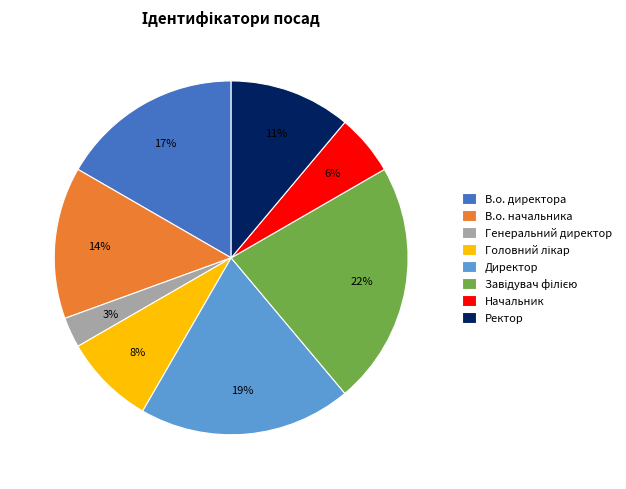

What is the smallest slice in the pie chart?

Генеральний директор